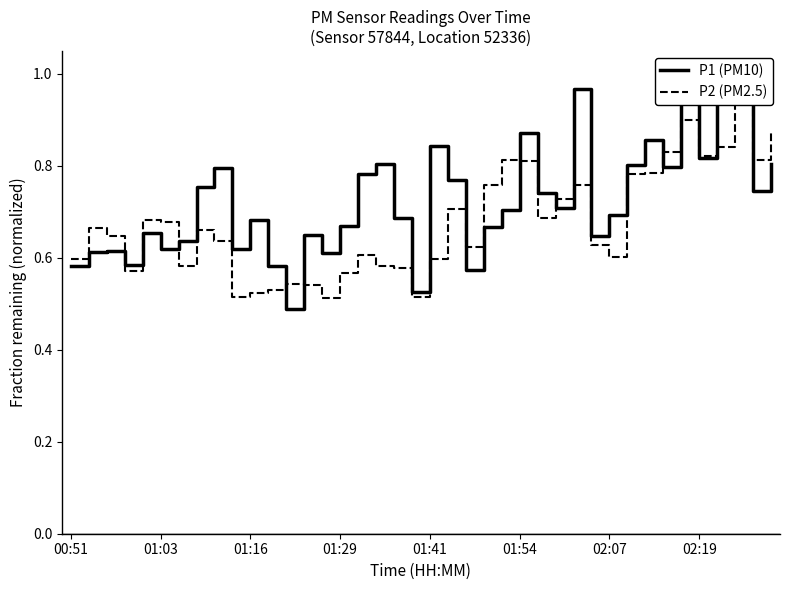

Which series has the largest total across all categories?

P1 (PM10)